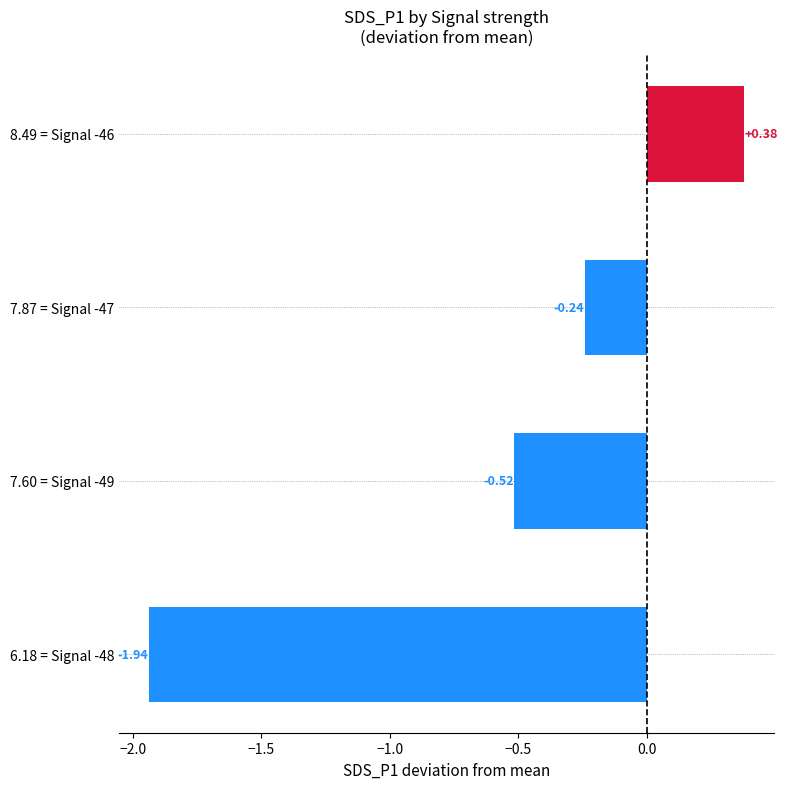

Count the values in the range 0 to 1.

1